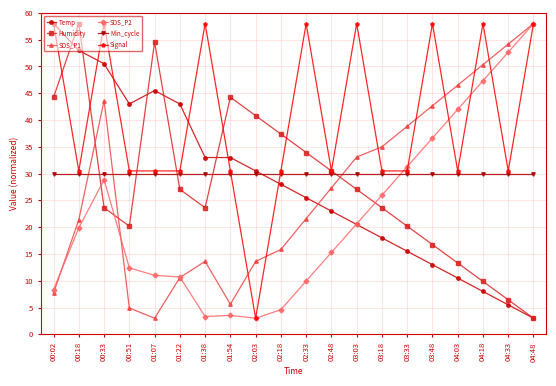

Between 01:07 and 02:03, which series saw the biggest shift?

Signal